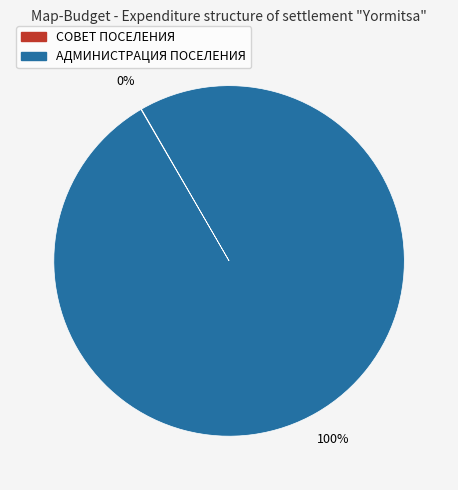

Is there any slice that represents more than half of the pie?

Yes